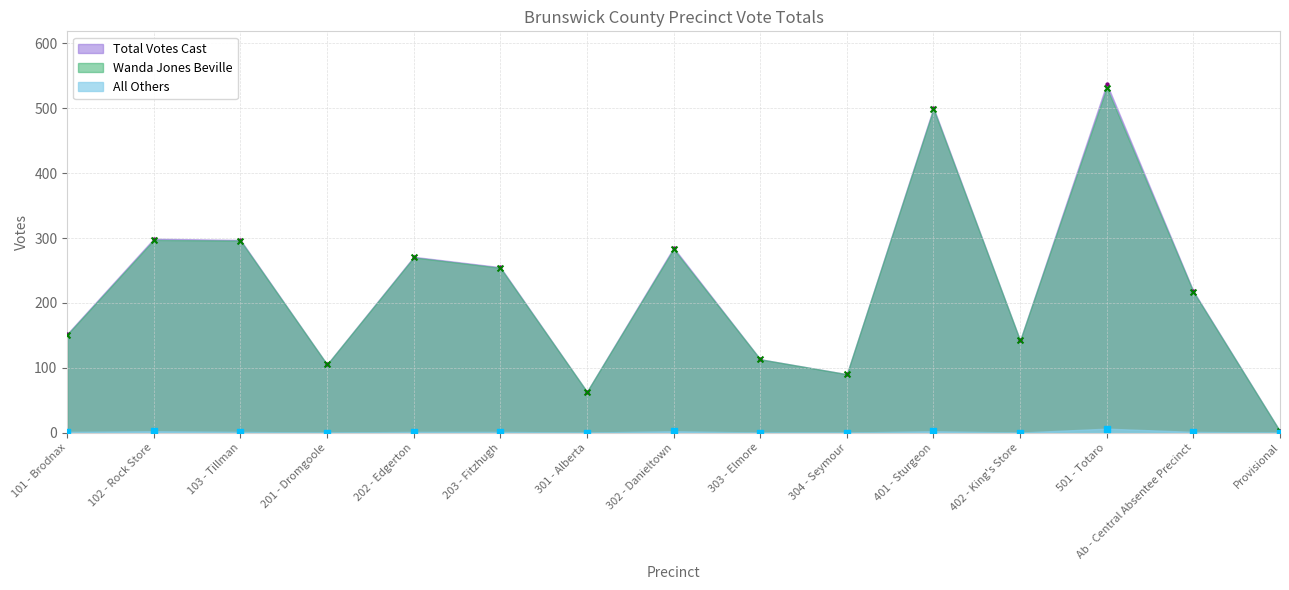

What are all the series names shown in the legend?

Wanda Jones Beville, Total Votes Cast, All Others